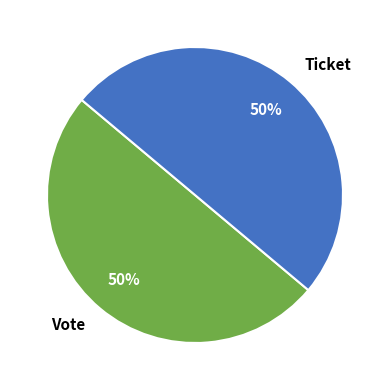

Is it true that Ticket is 50% of the pie?

True